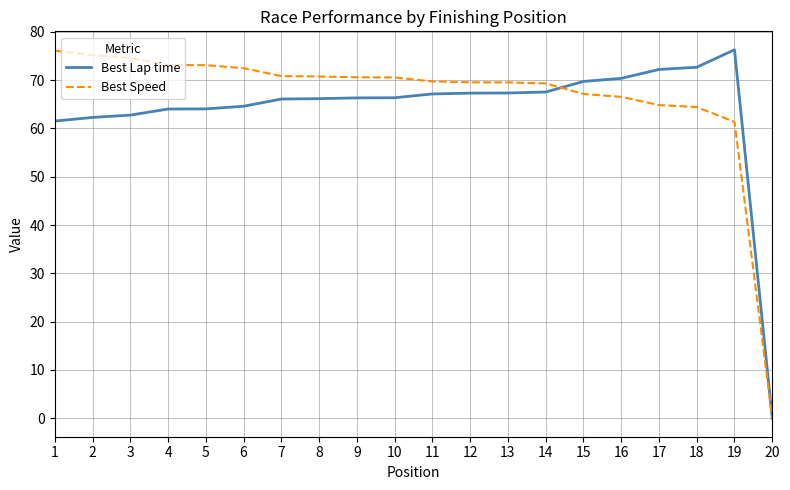

What is the spread (max minus min) of values at 18?

8.2